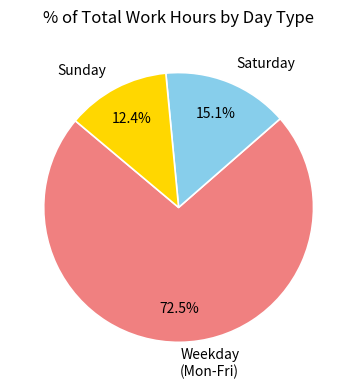

What is the largest slice in the pie chart?

Weekday (Mon-Fri)